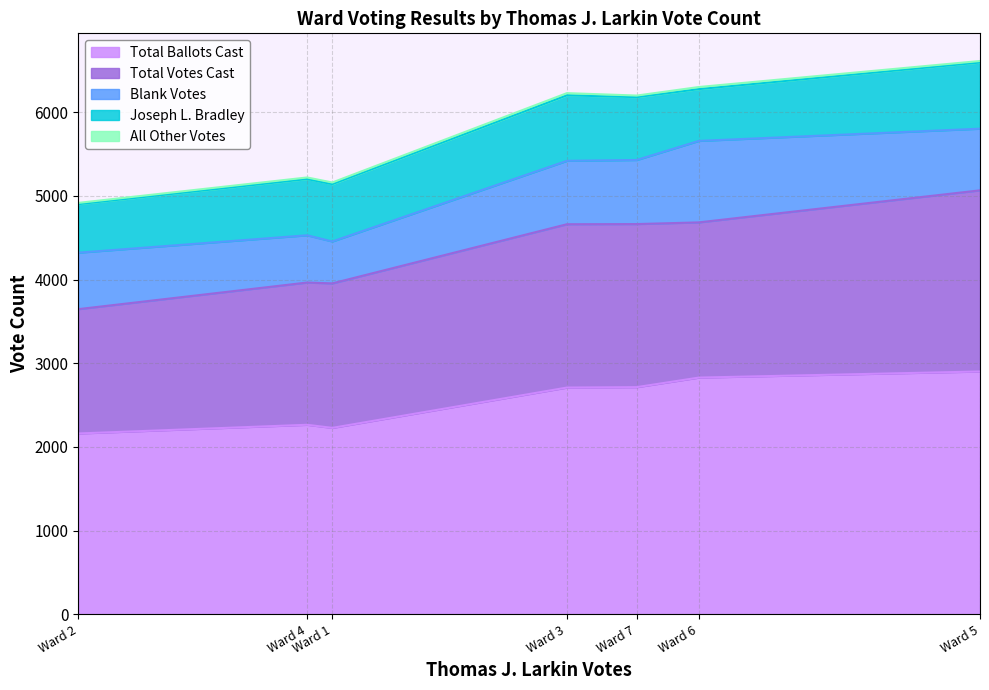

Between Ward 6 and Ward 5, which is larger?

Ward 5